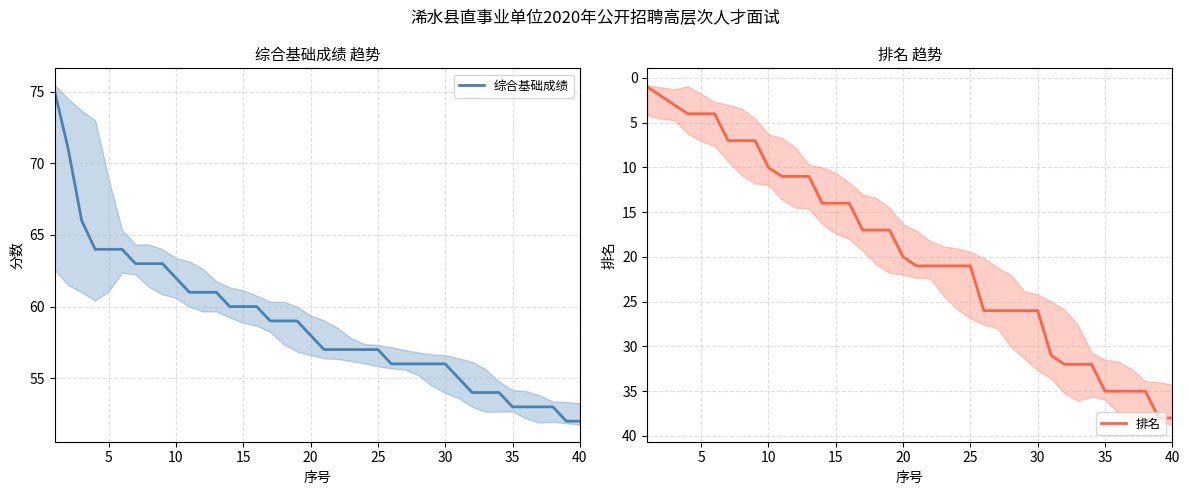

Reading left to right, what are all the values shown in this chart?

综合基础成绩: 75	71	66	64	64	64	63	63	63	62	61	61	61	60	60	60	59	59	59	58	57	57	57	57	57	56	56	56	56	56	55	54	54	54	53	53	53	53	52	52
排名: 1	2	3	4	4	4	7	7	7	10	11	11	11	14	14	14	17	17	17	20	21	21	21	21	21	26	26	26	26	26	31	32	32	32	35	35	35	35	38	38